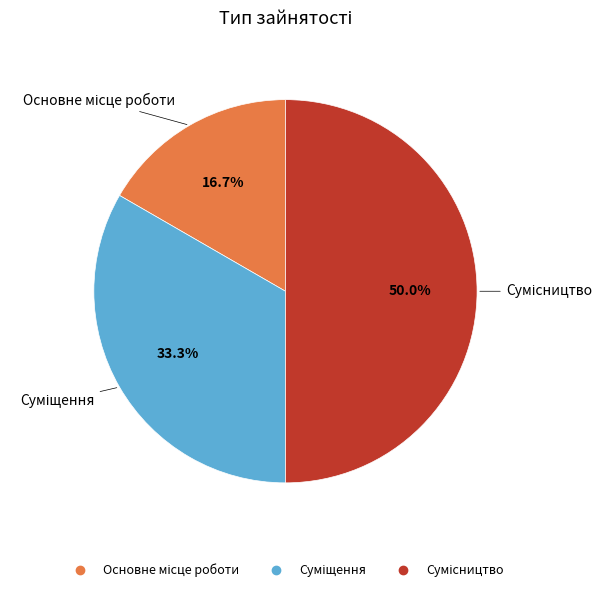

How many slices are in this pie chart?

3